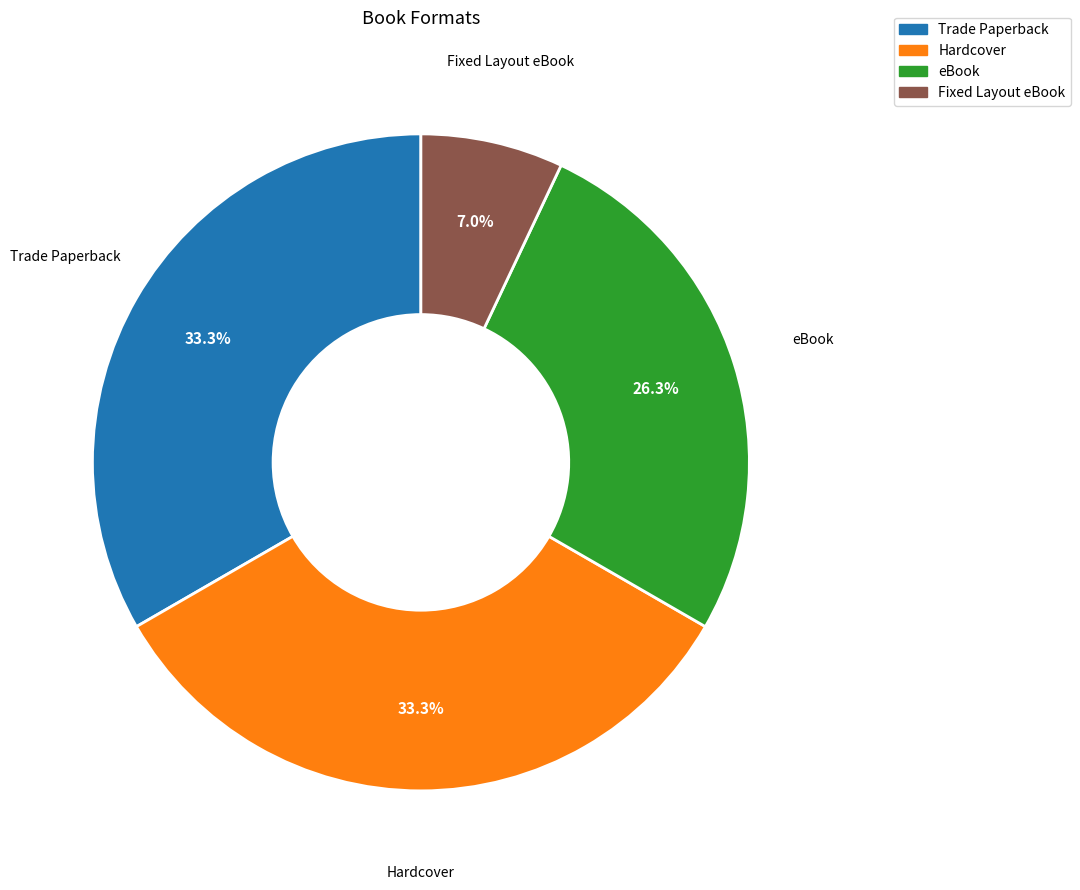

Is it true that Fixed Layout eBook is 1% of the pie?

False